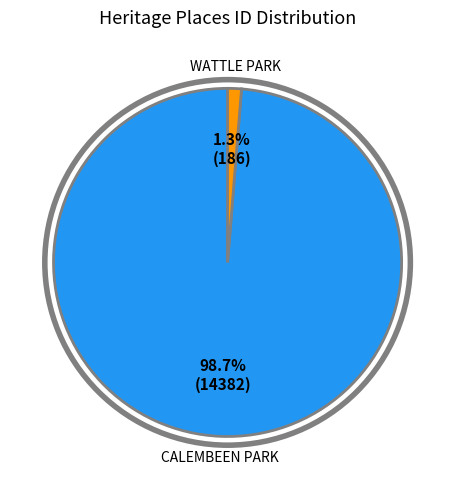

Combined, what portion of the pie is CALEMBEEN PARK and WATTLE PARK?

100.0%